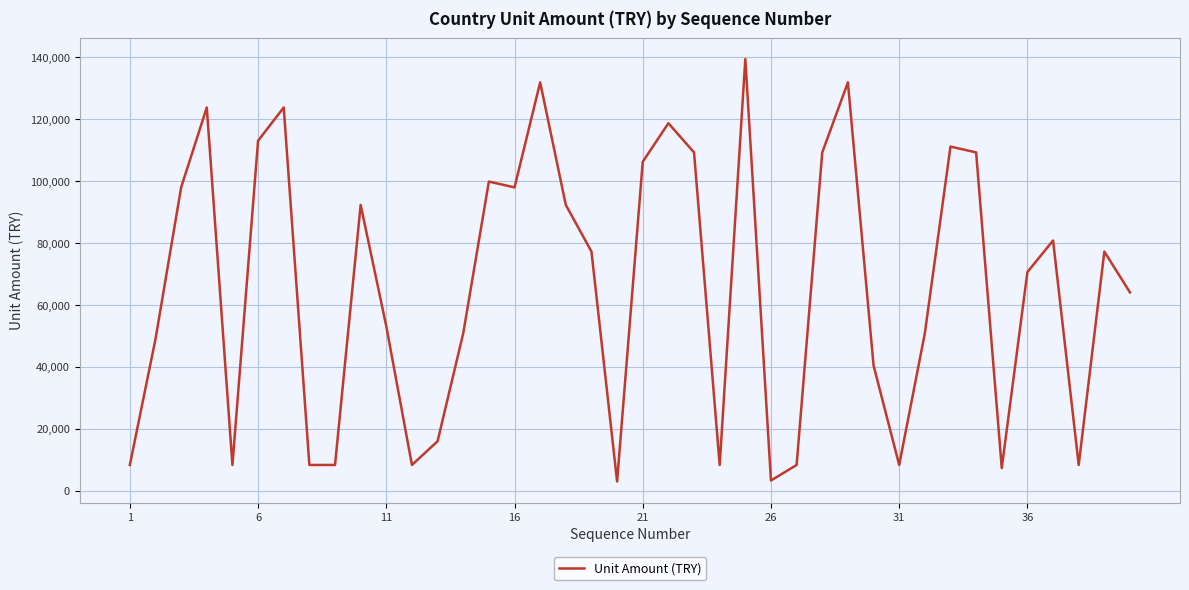

What is the difference between the maximum and minimum values?

136427.0